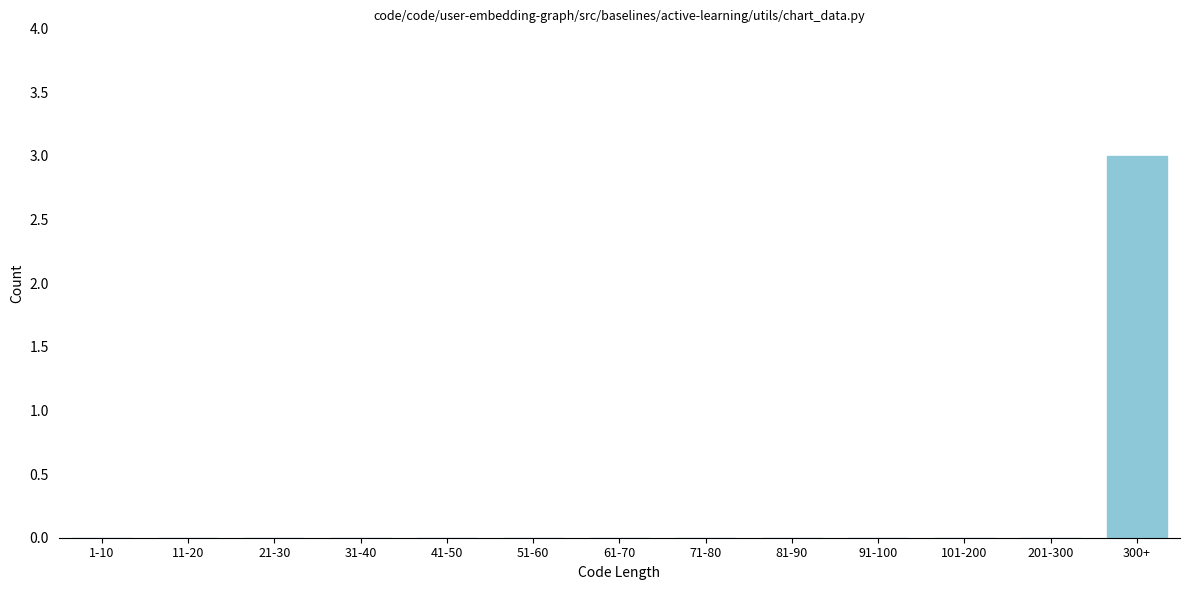

Reading right to left, transcribe all the data shown in this chart.

300+=3	201-300=0	101-200=0	91-100=0	81-90=0	71-80=0	61-70=0	51-60=0	41-50=0	31-40=0	21-30=0	11-20=0	1-10=0